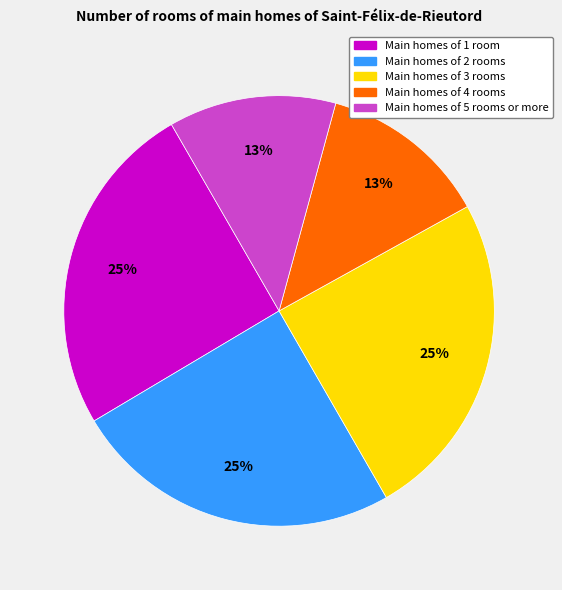

Is there any slice that represents more than half of the pie?

No